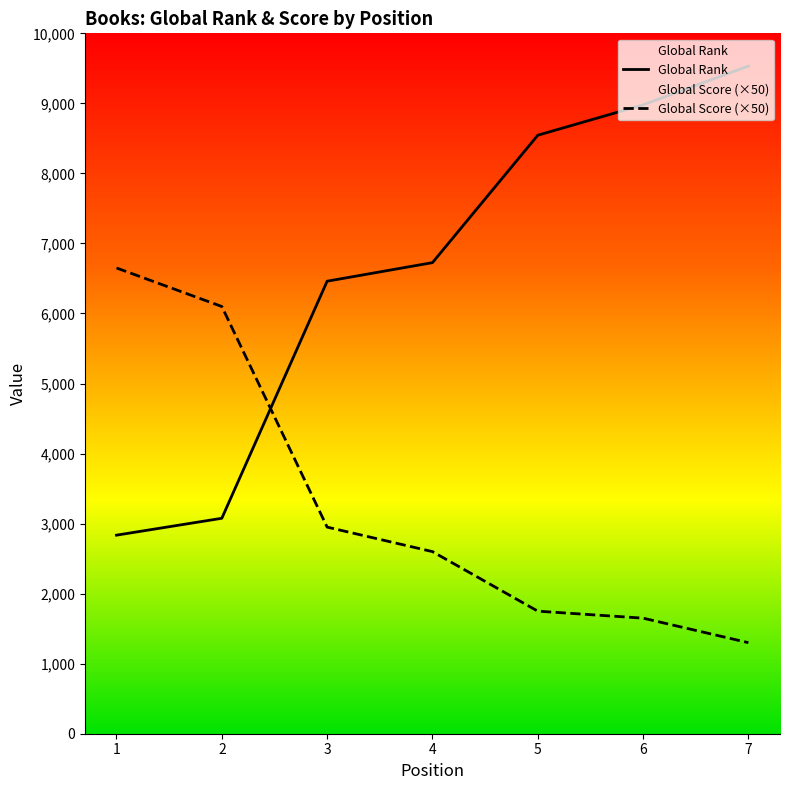

Count the number of categories in the chart.

7